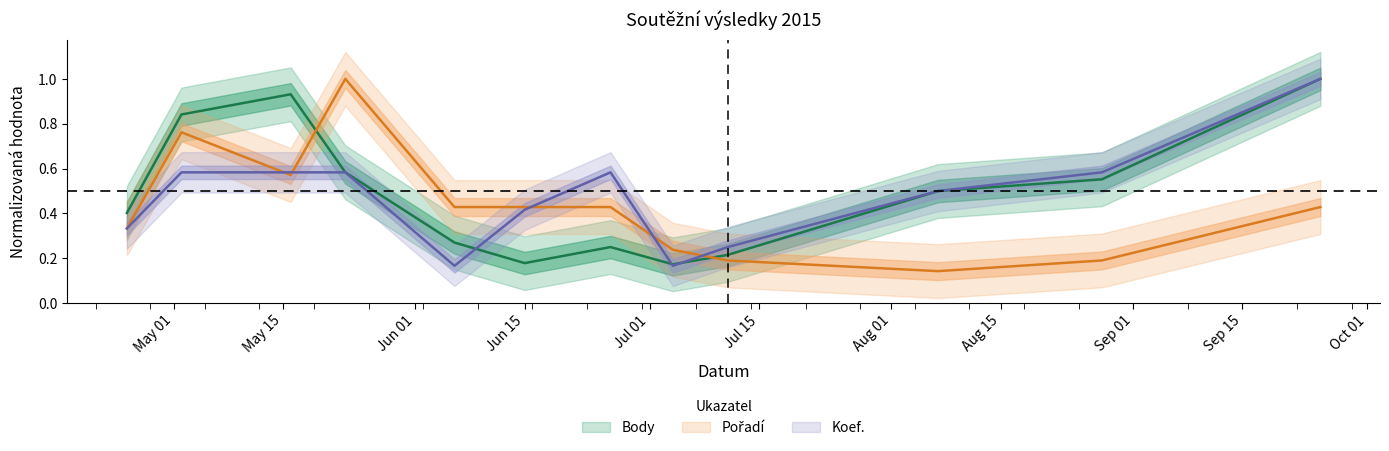

Is it true that Koef. equals 0.6 at 2015-08-28?

True